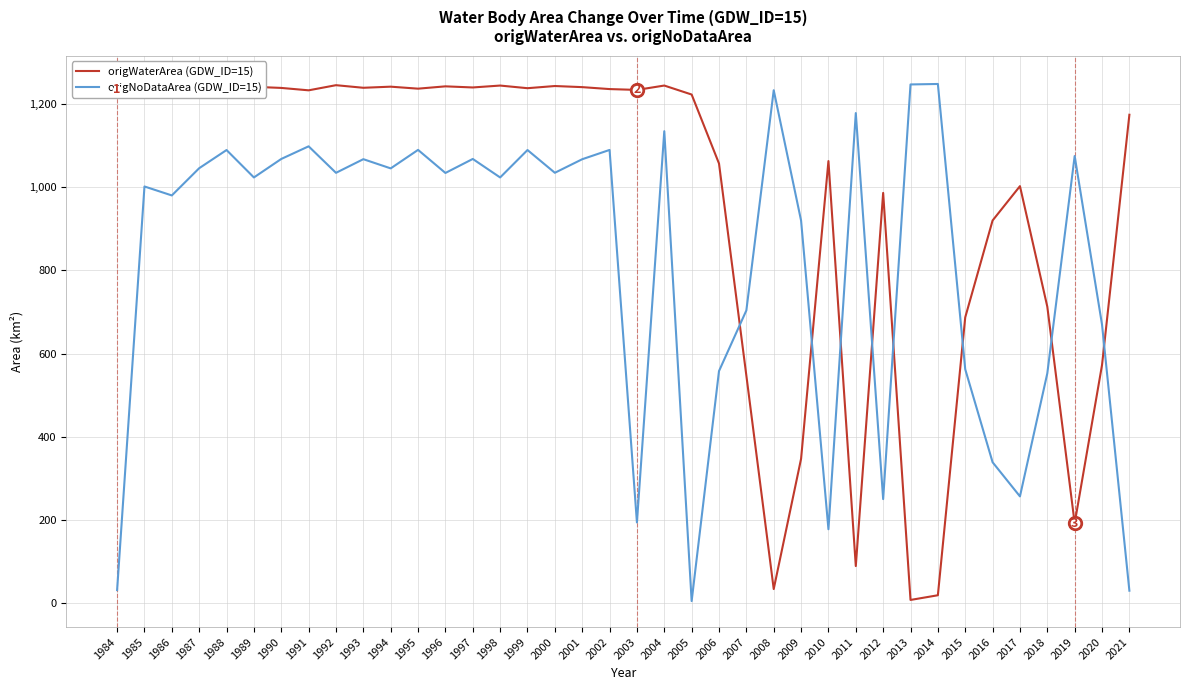

At how many categories does at least one series exceed 1220?

25